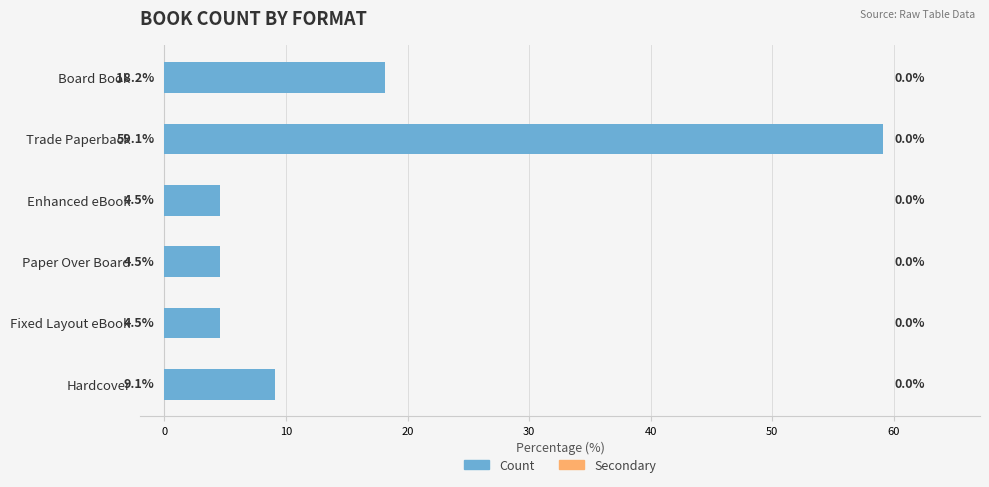

Where is the data nearest to the value 31?

Board Book